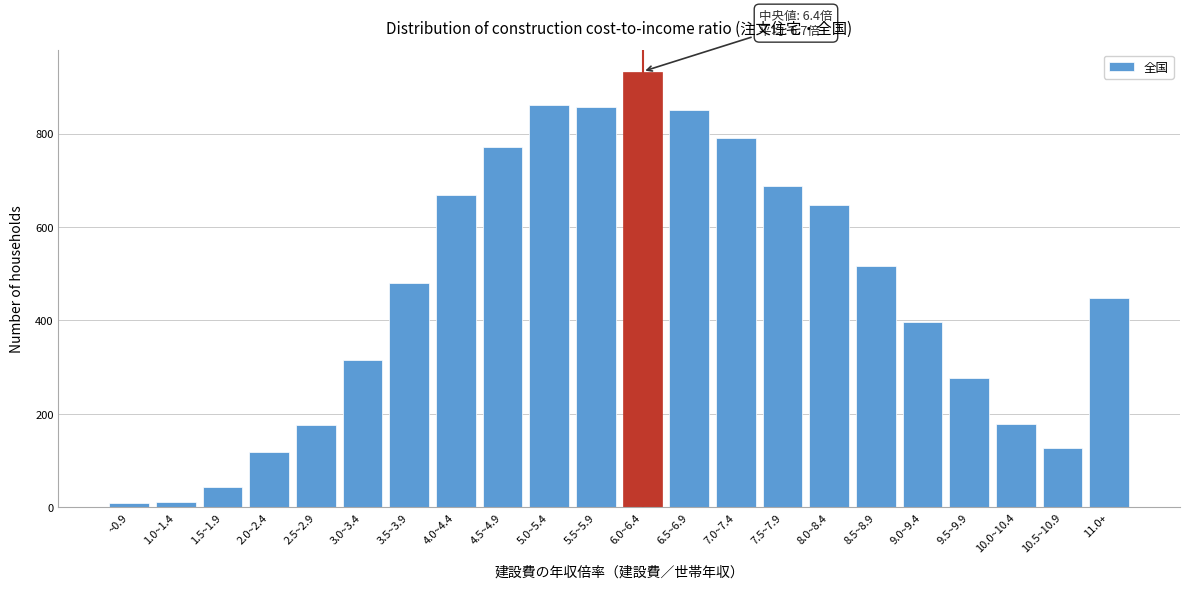

Is it true that the value at 2.0~2.4 is 55?

False